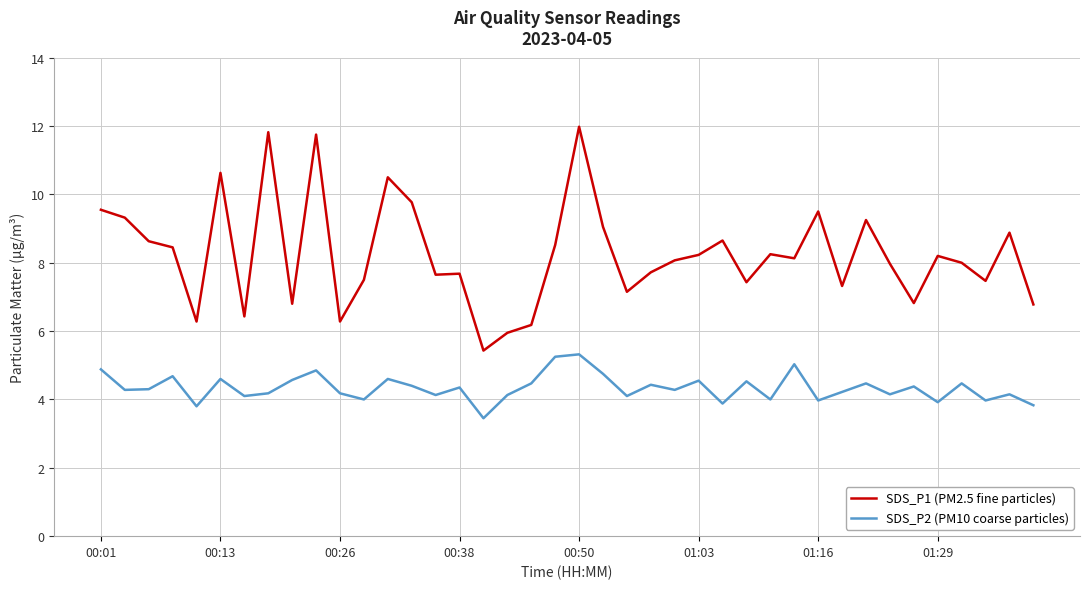

List the series in order of their peak value, highest first.

SDS_P1 (PM2.5 fine particles), SDS_P2 (PM10 coarse particles)